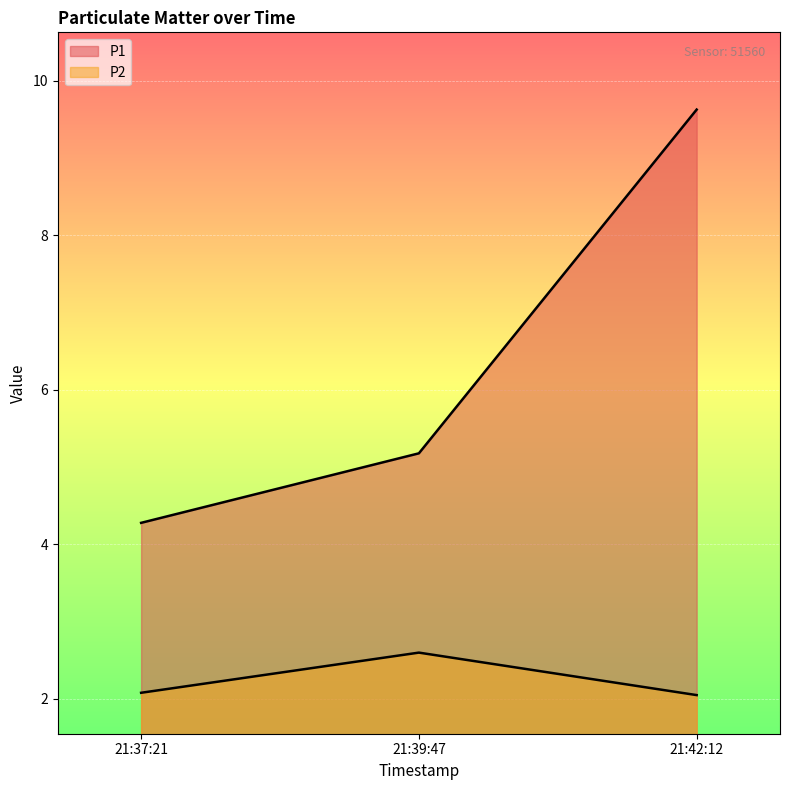

What is the total value across all series at 21:39:47?

7.8